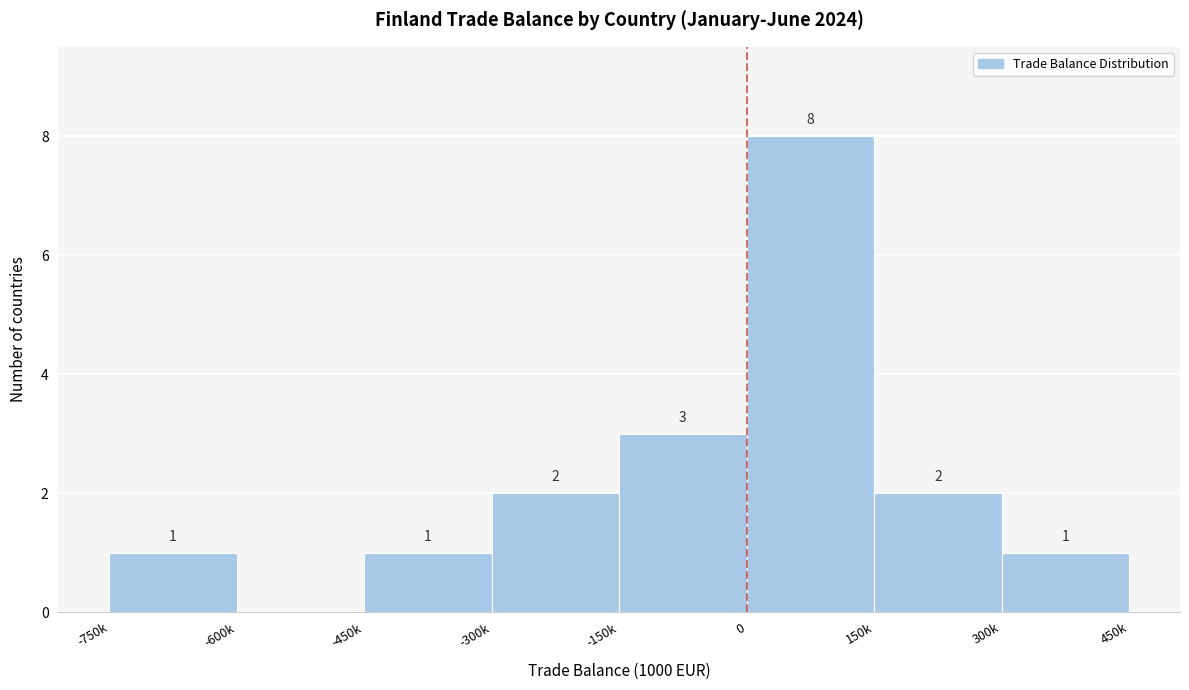

Reading right to left, transcribe all the data shown in this chart.

300k=1	150k=2	0=8	-150k=3	-300k=2	-450k=1	-600k=0	-750k=1